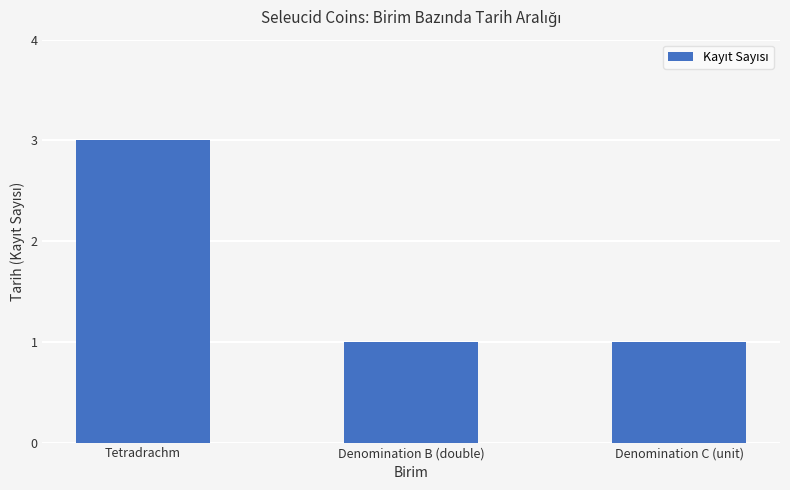

The chart shows a value of 1 at Tetradrachm. True or false?

False